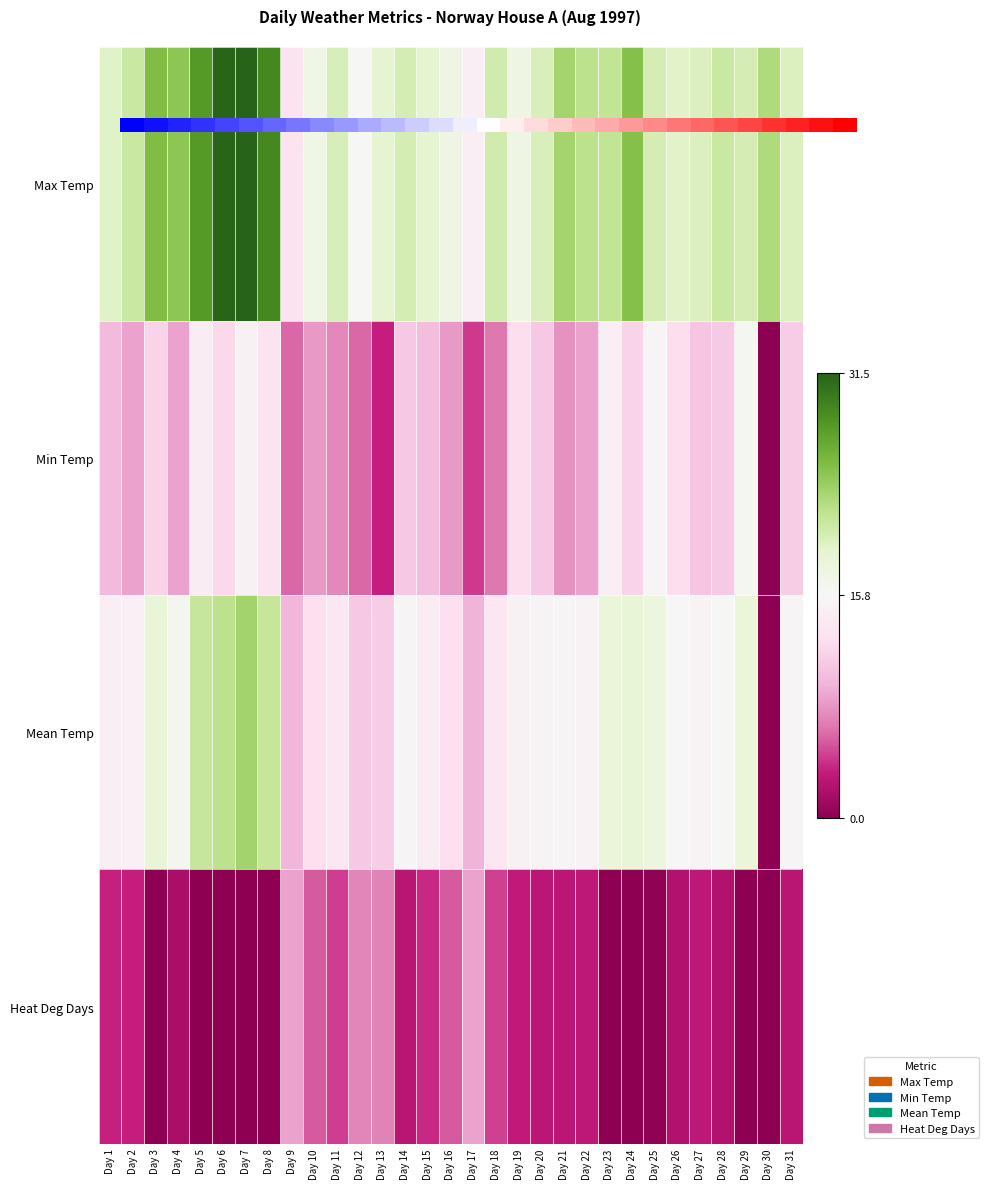

Reading left to right, transcribe all the data shown in this chart.

Max Temp: Day 1=19.3	Day 2=20.9	Day 3=25.0	Day 4=24.3	Day 5=27.7	Day 6=31.3	Day 7=31.5	Day 8=29.0	Day 9=13.1	Day 10=17.1	Day 11=19.9	Day 12=15.9	Day 13=18.8	Day 14=20.1	Day 15=18.8	Day 16=17.3	Day 17=14.6	Day 18=20.4	Day 19=17.4	Day 20=19.7	Day 21=23.1	Day 22=21.7	Day 23=21.4	Day 24=24.8	Day 25=20.0	Day 26=19.1	Day 27=19.6	Day 28=20.8	Day 29=20.0	Day 30=22.4	Day 31=19.6
Min Temp: Day 1=9.8	Day 2=8.5	Day 3=11.7	Day 4=8.5	Day 5=14.4	Day 6=12.1	Day 7=14.9	Day 8=13.1	Day 9=5.8	Day 10=8.0	Day 11=7.2	Day 12=5.9	Day 13=3.3	Day 14=10.9	Day 15=10.0	Day 16=8.1	Day 17=4.2	Day 18=6.5	Day 19=12.5	Day 20=10.9	Day 21=7.7	Day 22=8.6	Day 23=14.6	Day 24=11.8	Day 25=15.5	Day 26=12.5	Day 27=10.7	Day 28=11.0	Day 29=16.3	Day 30=0.0	Day 31=11.3
Mean Temp: Day 1=14.6	Day 2=14.7	Day 3=18.4	Day 4=16.4	Day 5=21.1	Day 6=21.7	Day 7=23.2	Day 8=21.1	Day 9=9.5	Day 10=12.6	Day 11=13.6	Day 12=10.9	Day 13=11.1	Day 14=15.5	Day 15=14.4	Day 16=12.7	Day 17=9.4	Day 18=13.5	Day 19=15.0	Day 20=15.3	Day 21=15.4	Day 22=15.2	Day 23=18.0	Day 24=18.3	Day 25=17.8	Day 26=15.8	Day 27=15.2	Day 28=15.9	Day 29=18.2	Day 30=0.0	Day 31=15.5
Heat Deg Days: Day 1=3.4	Day 2=3.3	Day 3=0.0	Day 4=1.6	Day 5=0.0	Day 6=0.0	Day 7=0.0	Day 8=0.0	Day 9=8.5	Day 10=5.4	Day 11=4.4	Day 12=7.1	Day 13=6.9	Day 14=2.5	Day 15=3.6	Day 16=5.3	Day 17=8.6	Day 18=4.5	Day 19=3.0	Day 20=2.7	Day 21=2.6	Day 22=2.8	Day 23=0.0	Day 24=0.0	Day 25=0.2	Day 26=2.2	Day 27=2.8	Day 28=2.1	Day 29=0.0	Day 30=0.0	Day 31=2.5